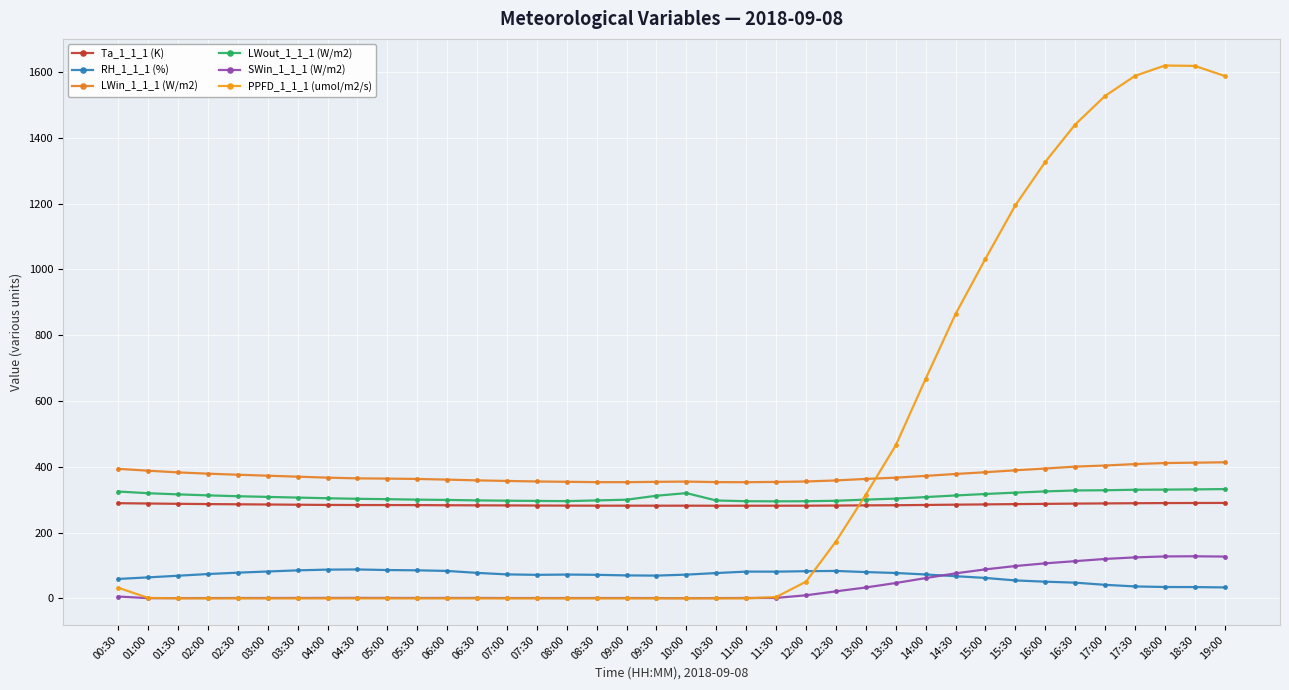

Which series has the largest range (max minus min)?

PPFD_1_1_1 (umol/m2/s)